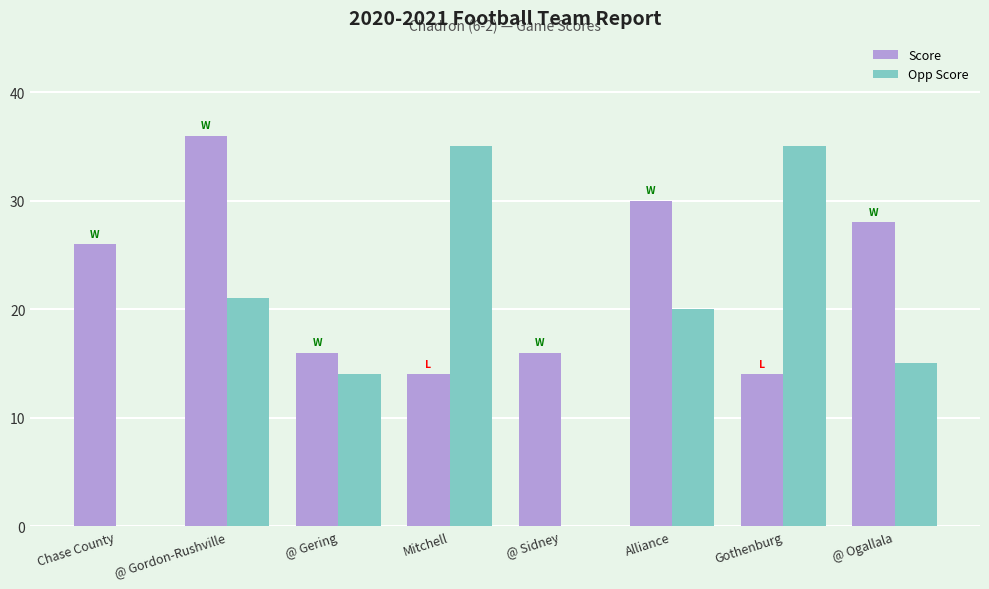

Which category has the highest value across all series?

@ Gordon-Rushville